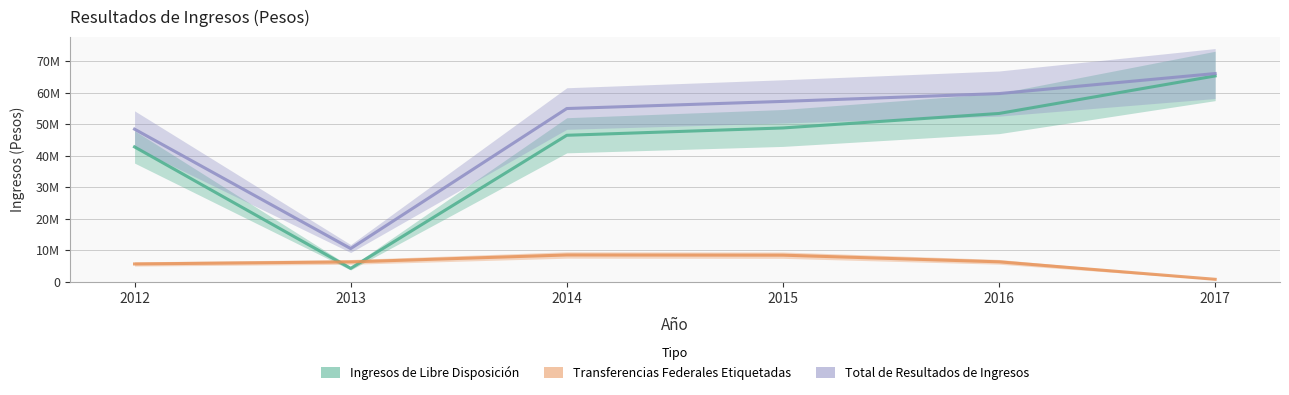

Is the value of Total de Resultados de Ingresos at 2014 greater than the value of Ingresos de Libre Disposición at 2014?

Yes